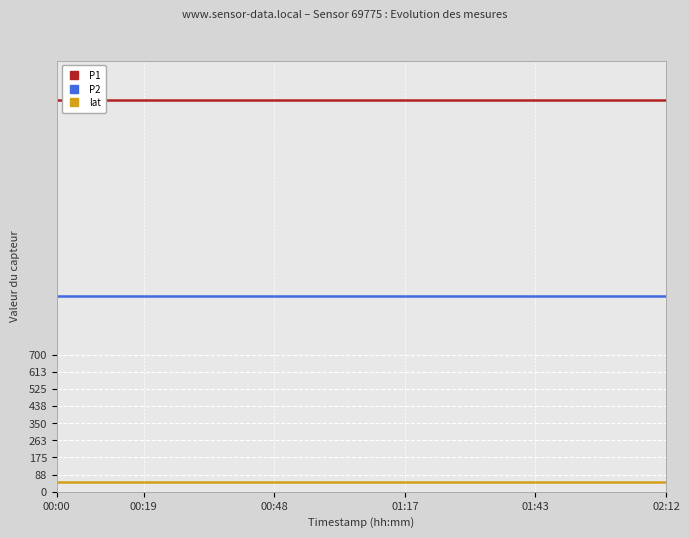

What is the maximum value for lat?

51.5